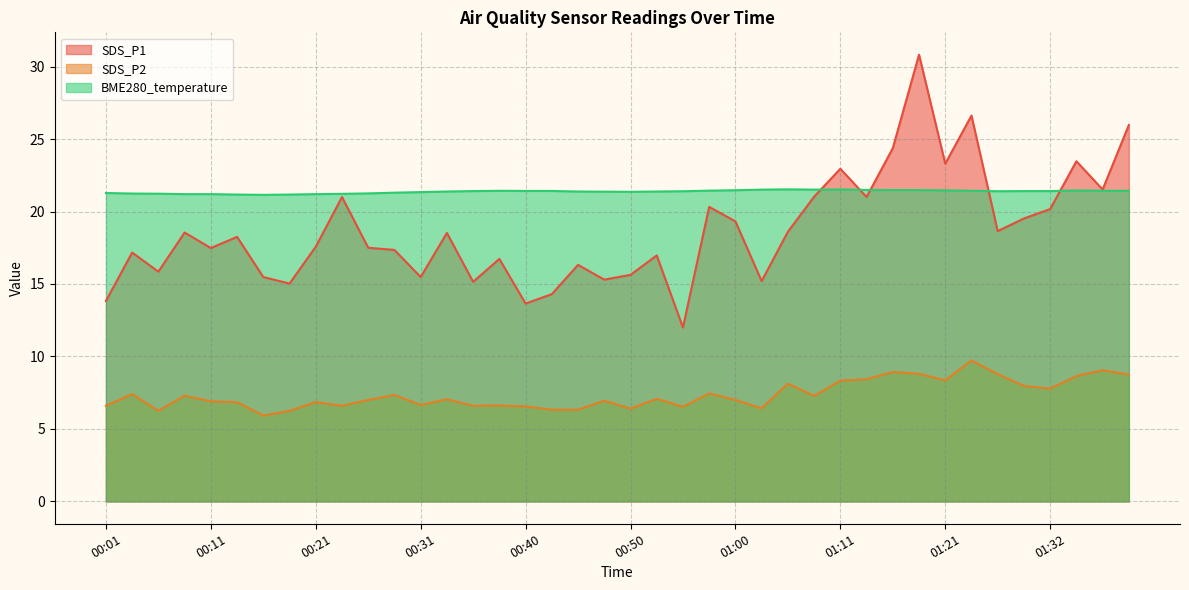

Which label corresponds to the smallest value in the chart?

00:16